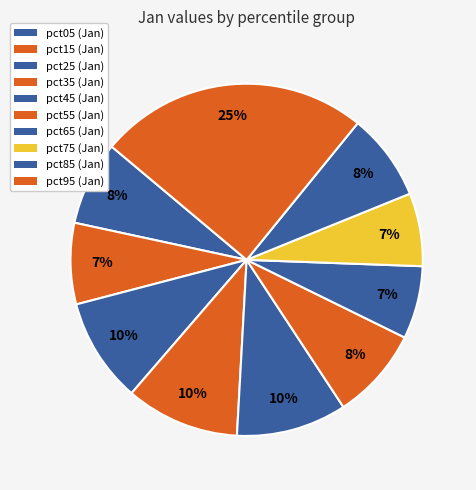

To the nearest percent, what is the combined percentage of pct05 and pct45?

18%